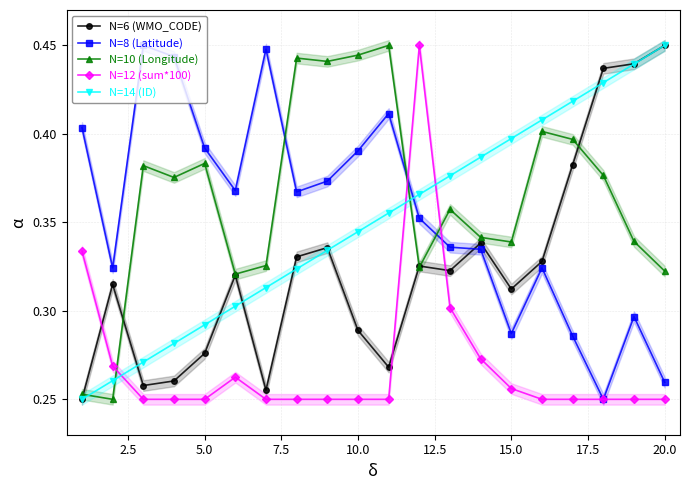

True or false: N=8 (Latitude) has more than 1 points higher than both neighbors.

True